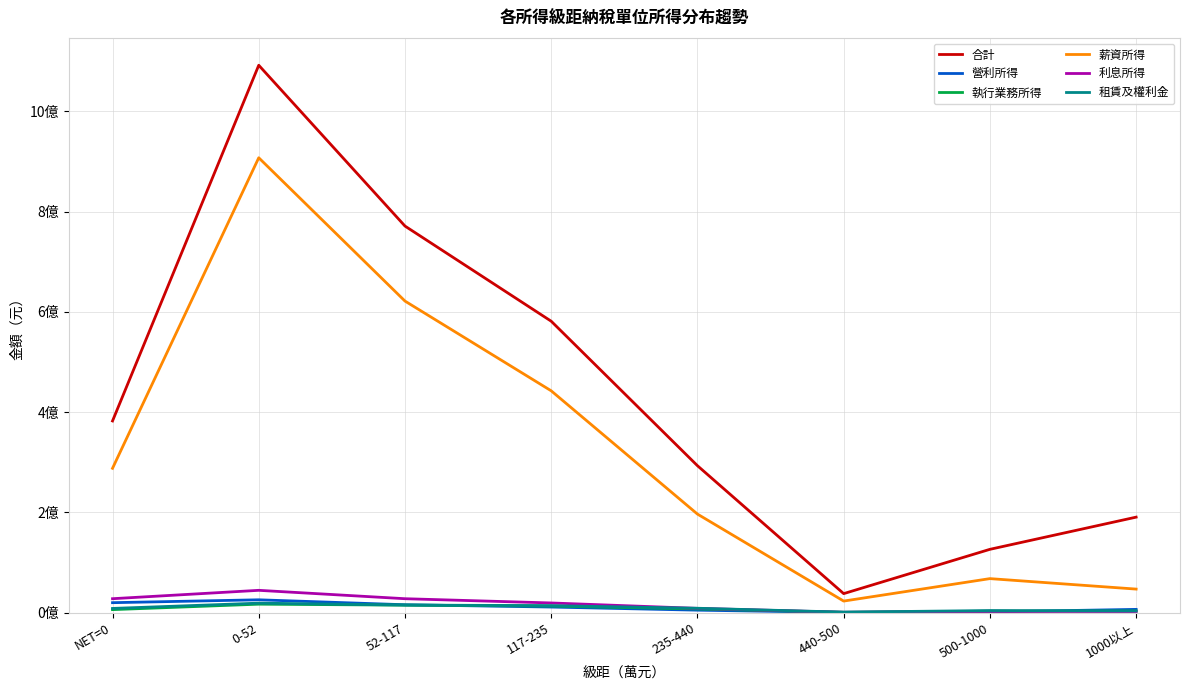

How many interior local peaks does the 薪資所得 series have?

2